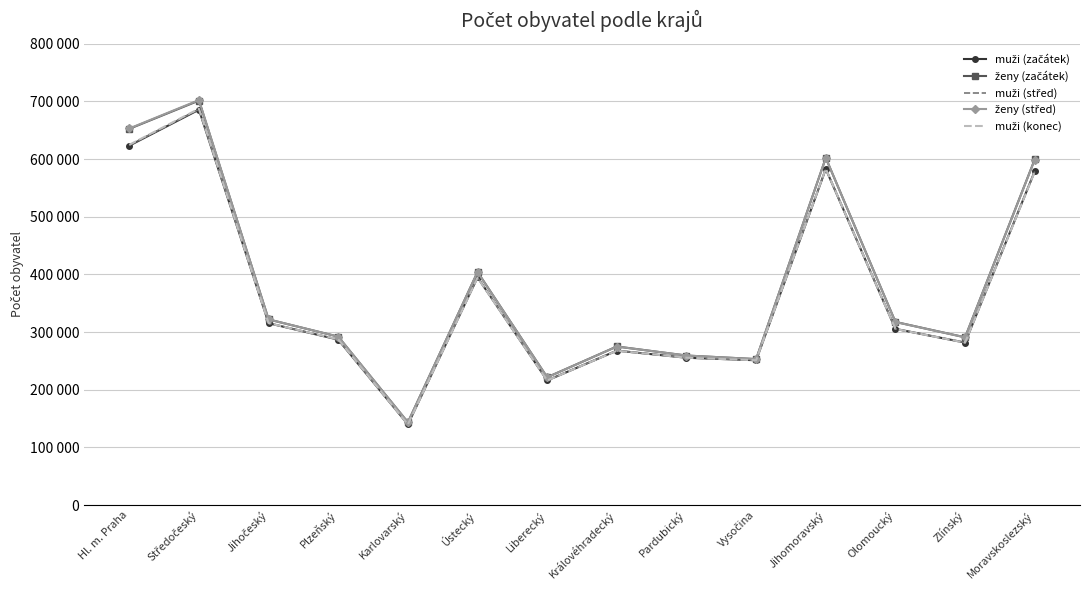

What is the maximum value shown in the chart?

702182